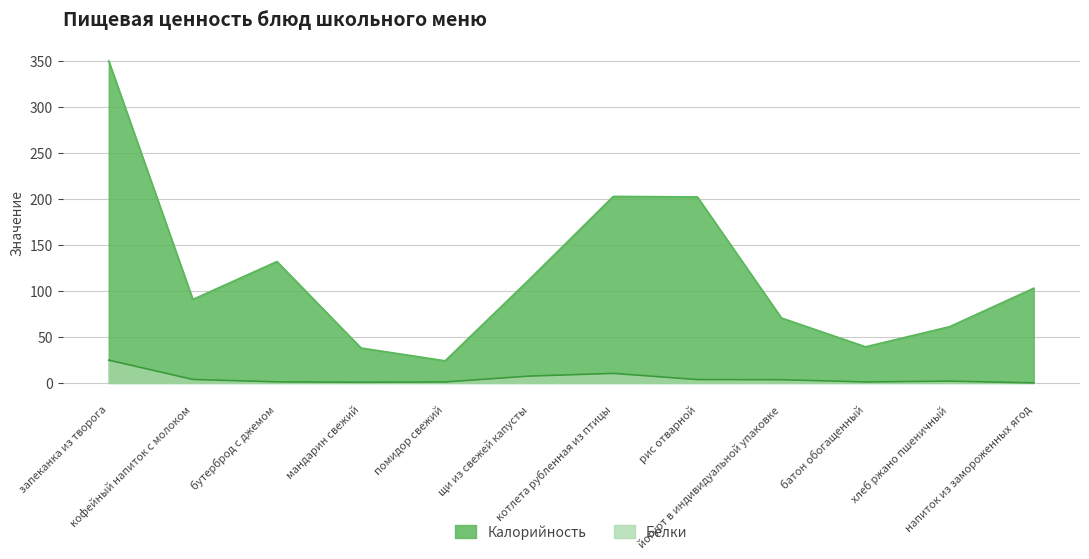

The Белки series shows 0.0 at напиток из замороженных ягод. True or false?

False